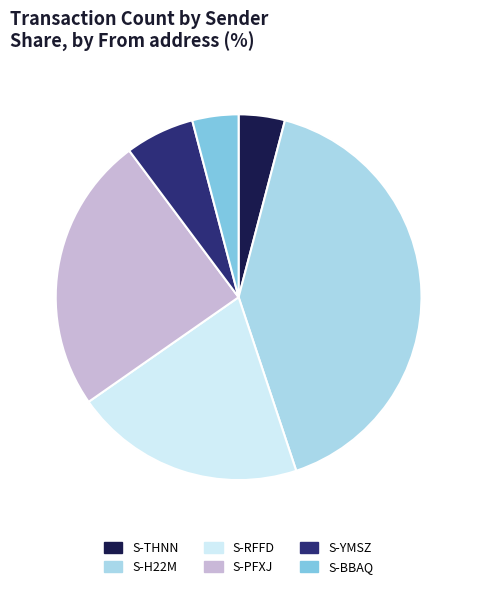

Does S-THNN account for over 50% of the chart?

No